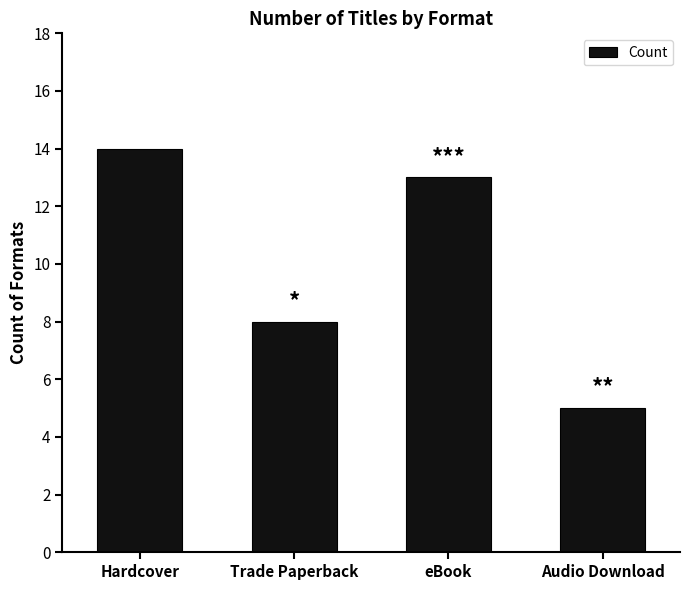

True or false: the data shows 2 at Trade Paperback.

False